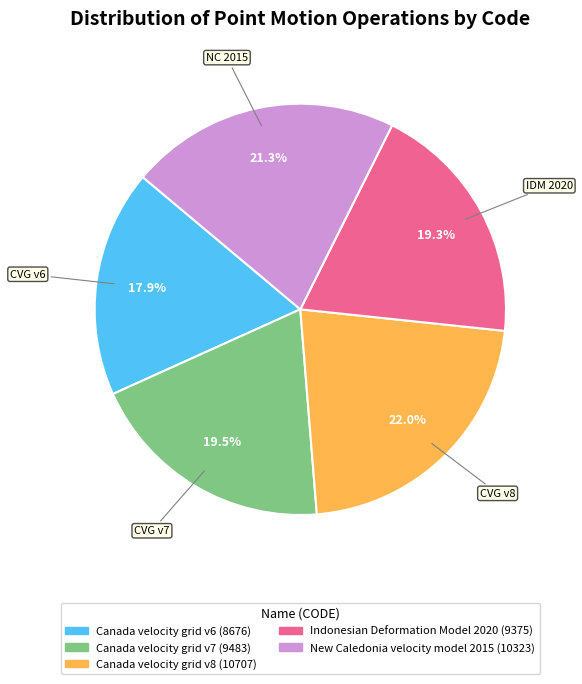

How many segments does this pie chart have?

5